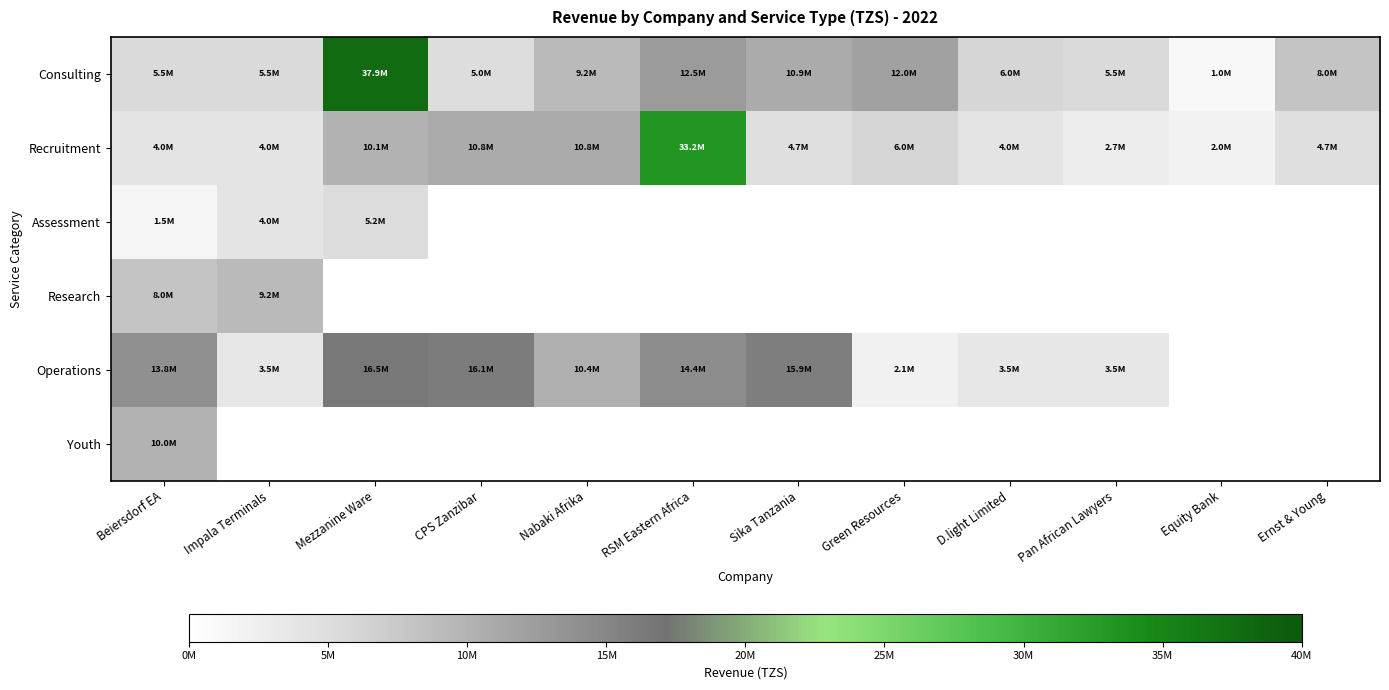

Between Green Resources and Impala Terminals, which is larger?

Green Resources